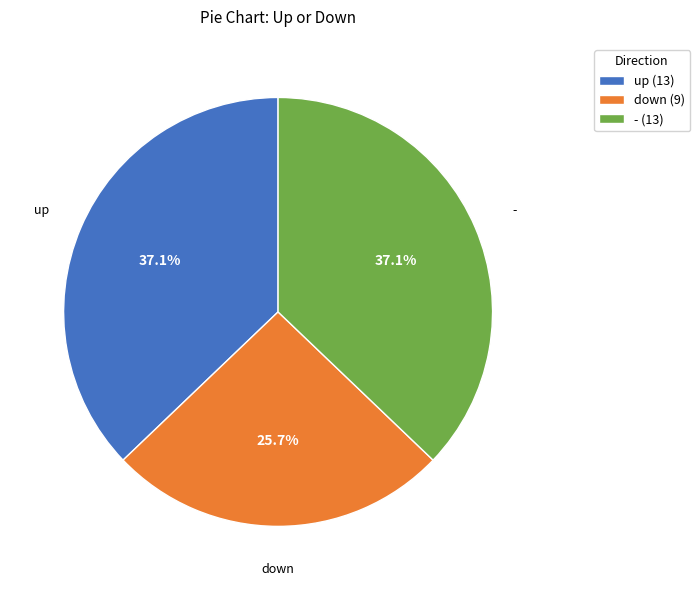

What is the ratio of the value at down (9) to the value at - (13)?

0.7